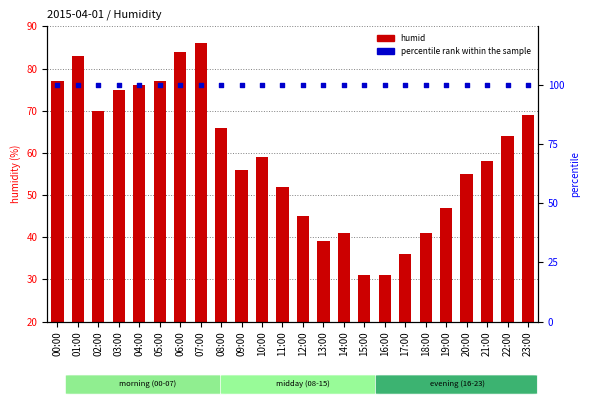

Is the value of percentile rank within the sample at 18:00 greater than the value of humid at 08:00?

Yes